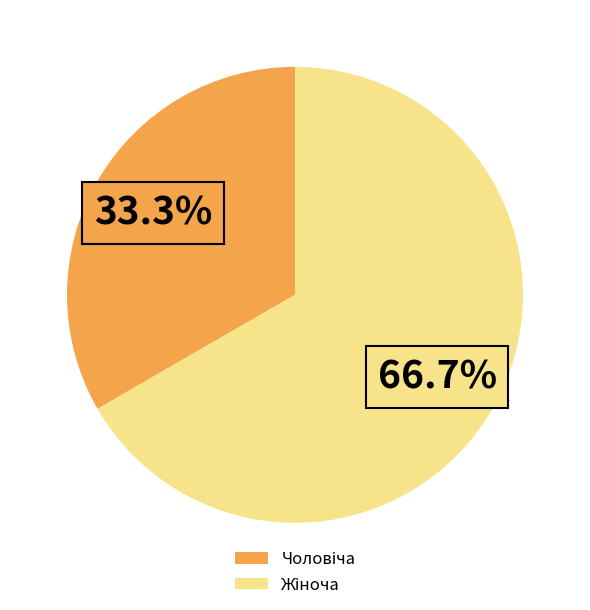

How many slices are in this pie chart?

2